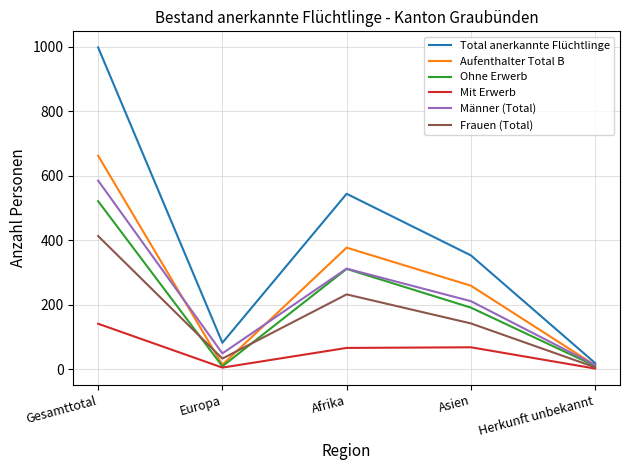

What is the sum of all Ohne Erwerb values?

1042